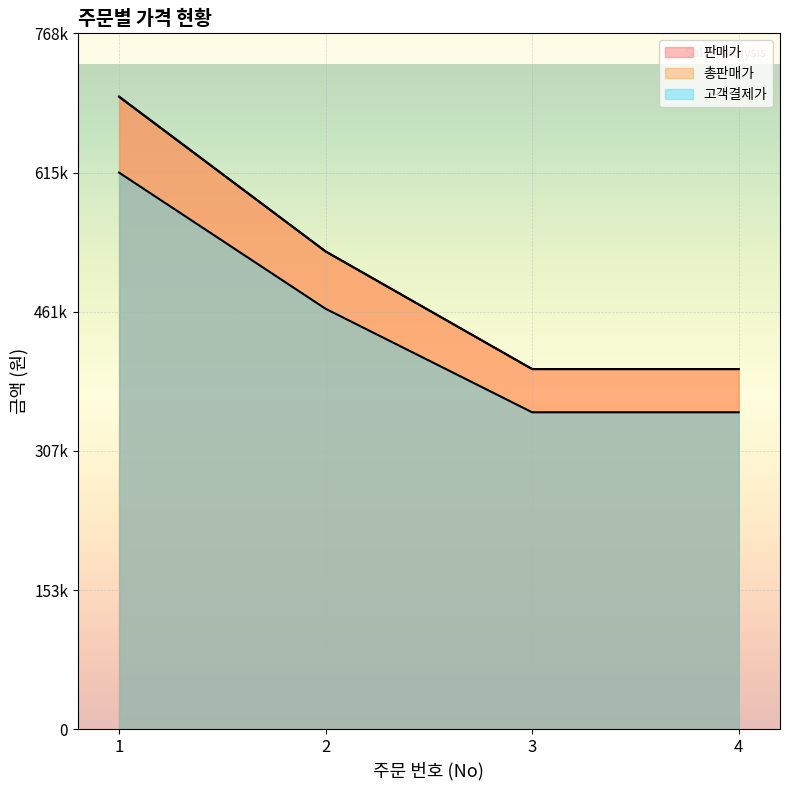

Count the 고객결제가 values in the range 350240 to 615120.

4